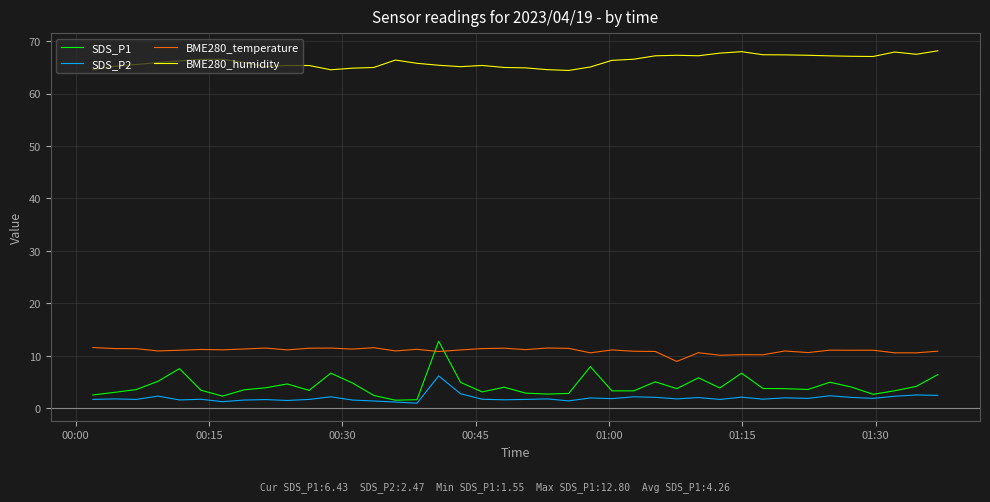

True or false: BME280_temperature and BME280_humidity cross at least once.

False